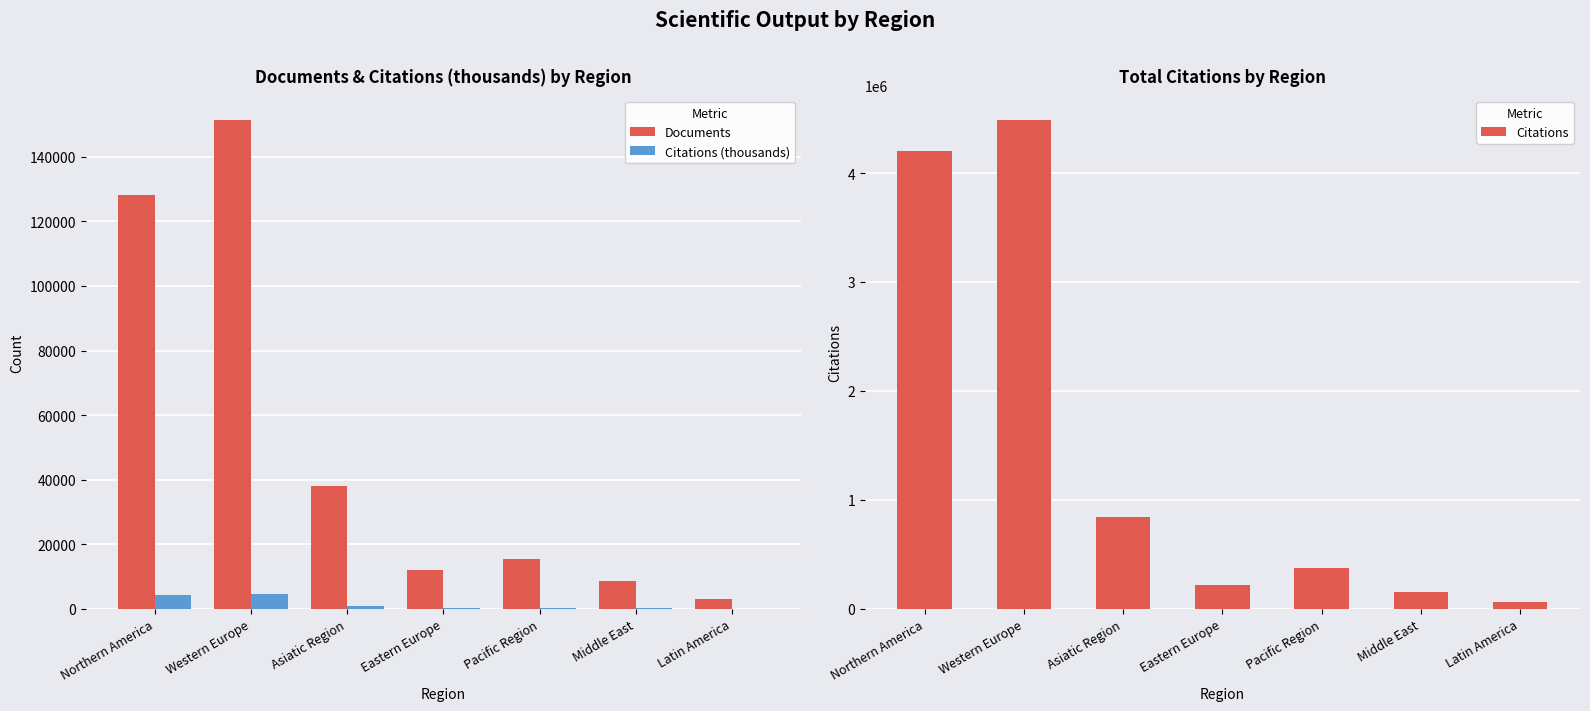

What is the difference between the maximum and second lowest values in the Documents series?

142997.0